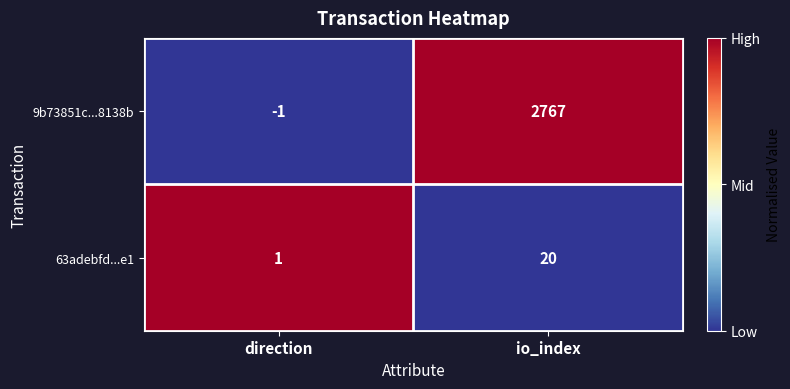

What is the sum of the 9b73851c...8138b values at io_index and direction?

2766